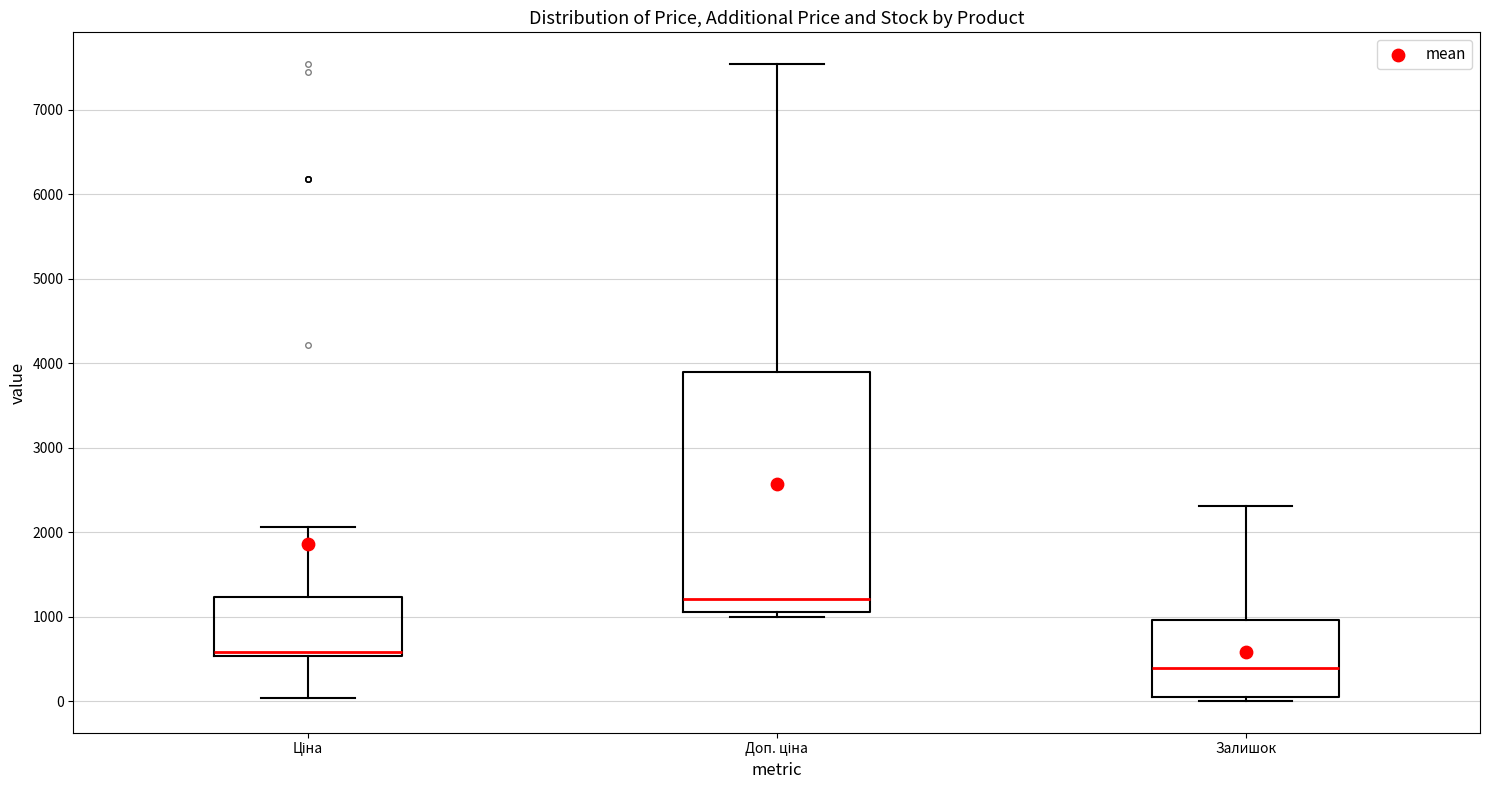

Where is the lower edge of the box for Ціна on the y-axis? The values are not printed on the chart, so give them approximately, as read against the axis.

500